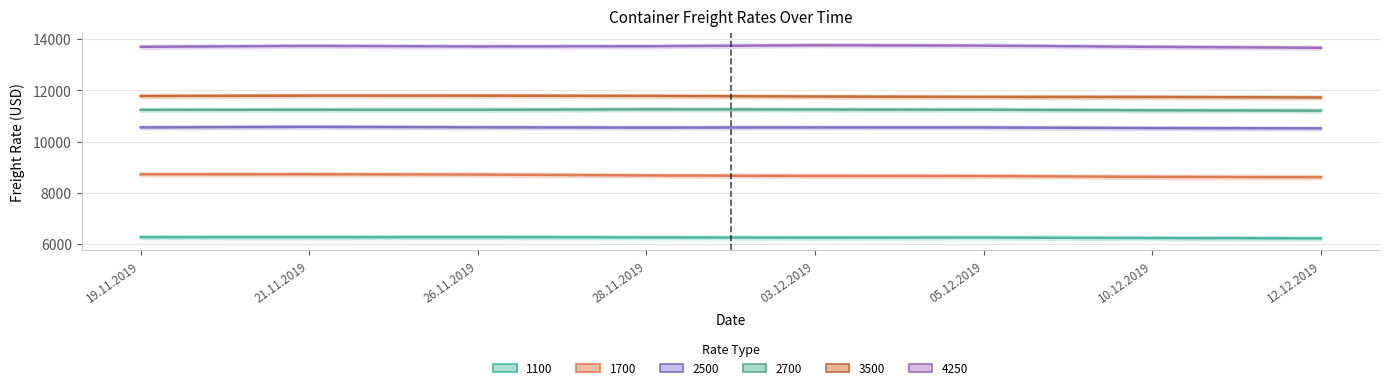

List the labels in order of 1700 value, smallest first.

12.12.2019, 10.12.2019, 05.12.2019, 03.12.2019, 28.11.2019, 26.11.2019, 19.11.2019, 21.11.2019